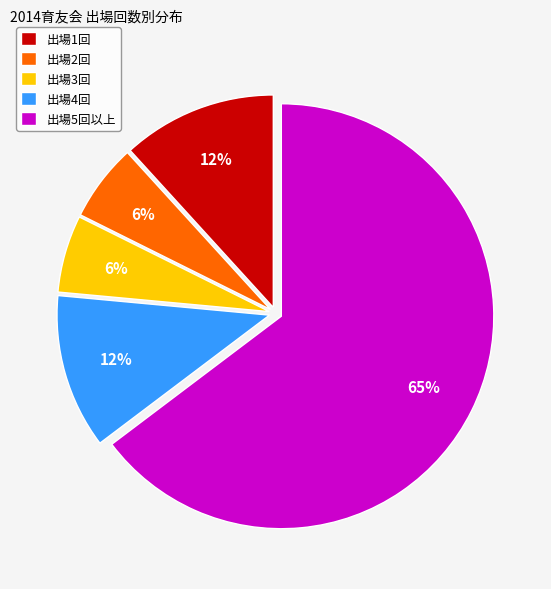

The 出場1回 slice represents 25% of the pie. True or false?

False